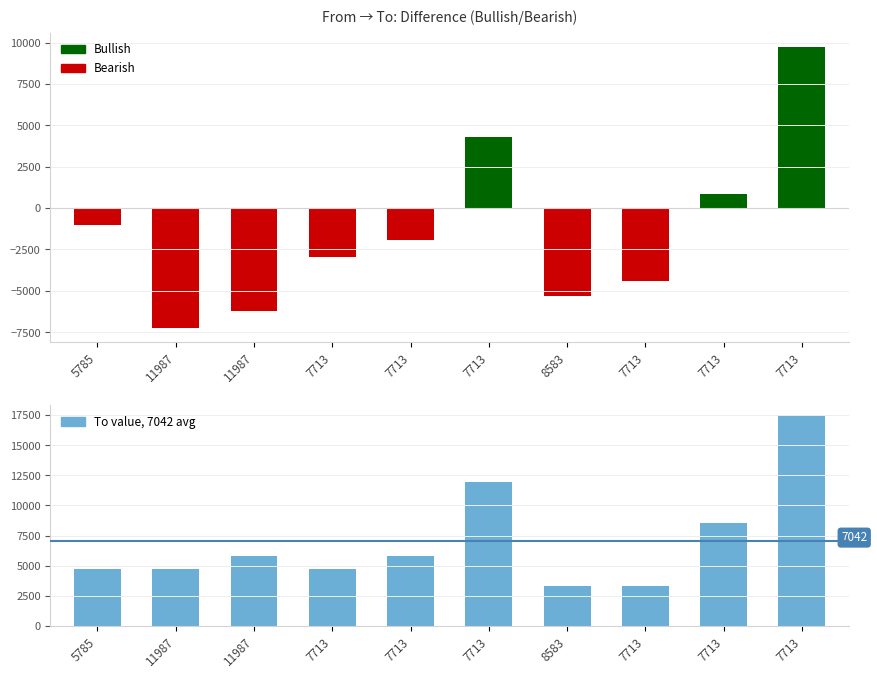

Reading left to right, what are all the values shown in this chart?

4744	4744	5785	4744	5785	11987	3285	3285	8583	17477